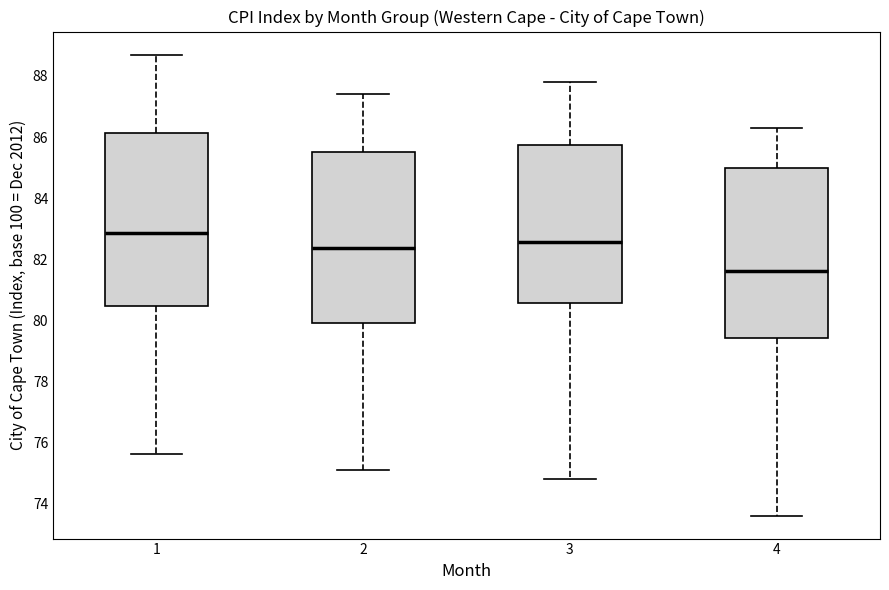

Reading left to right, transcribe this box plot: for each box, give where its median line is, the range the box spans, and where its two whiskers end, as read against the y-axis. The values are not printed on the chart, so give them approximately, as read against the axis.

1: median 82.8, box 80.4 to 86.2, whiskers 75.6 to 88.8
2: median 82.4, box 80.0 to 85.6, whiskers 75.2 to 87.4
3: median 82.6, box 80.6 to 85.8, whiskers 74.8 to 87.8
4: median 81.6, box 79.4 to 85.0, whiskers 73.6 to 86.4